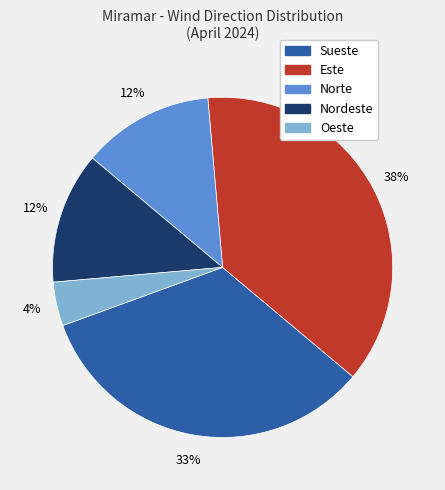

To the nearest percent, what is the average slice percentage?

20%